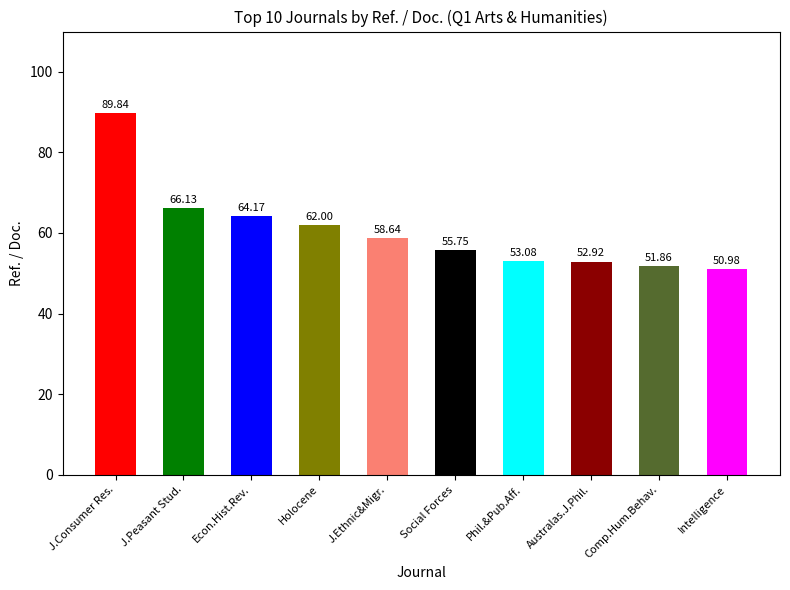

What is the smallest value displayed?

51.0